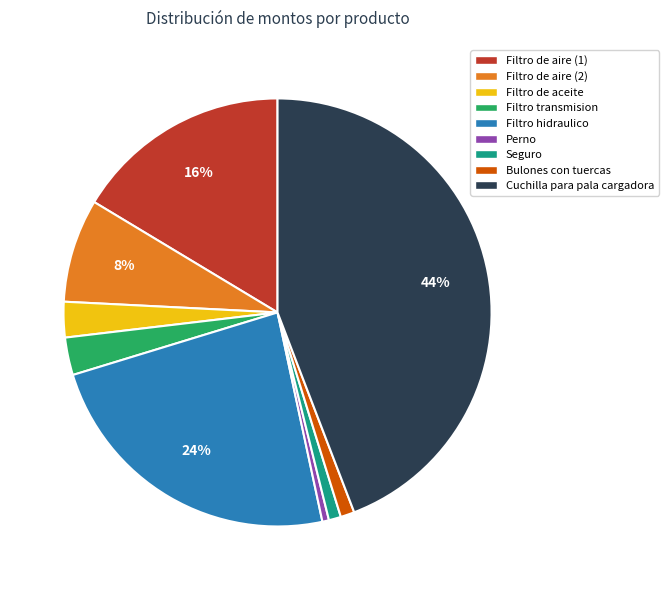

True or false: Cuchilla para pala cargadora accounts for 44% of the total.

True